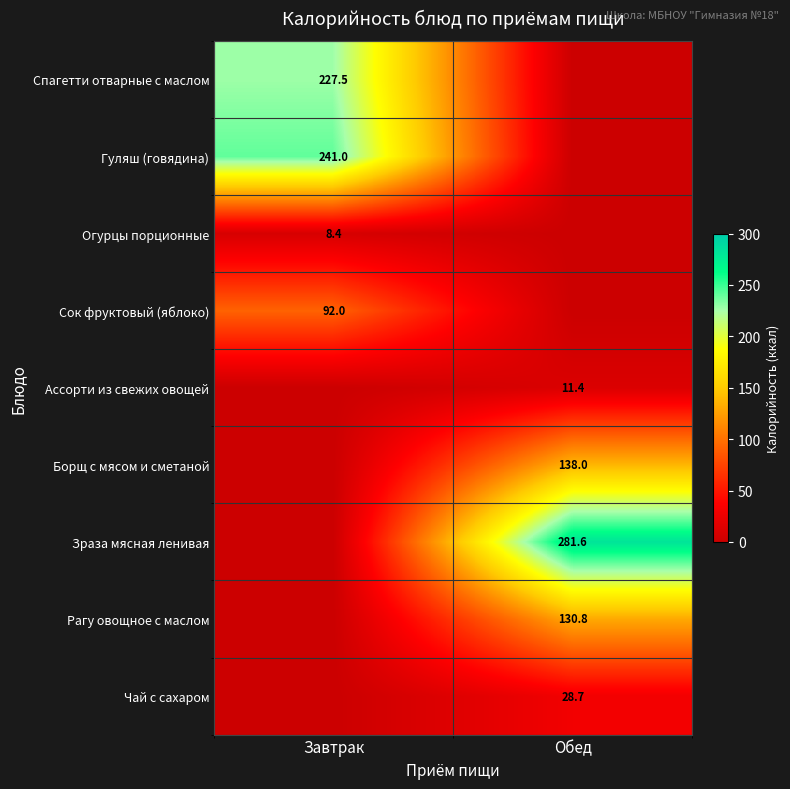

Is it true that Зраза мясная ленивая equals 477.2 at Обед?

False